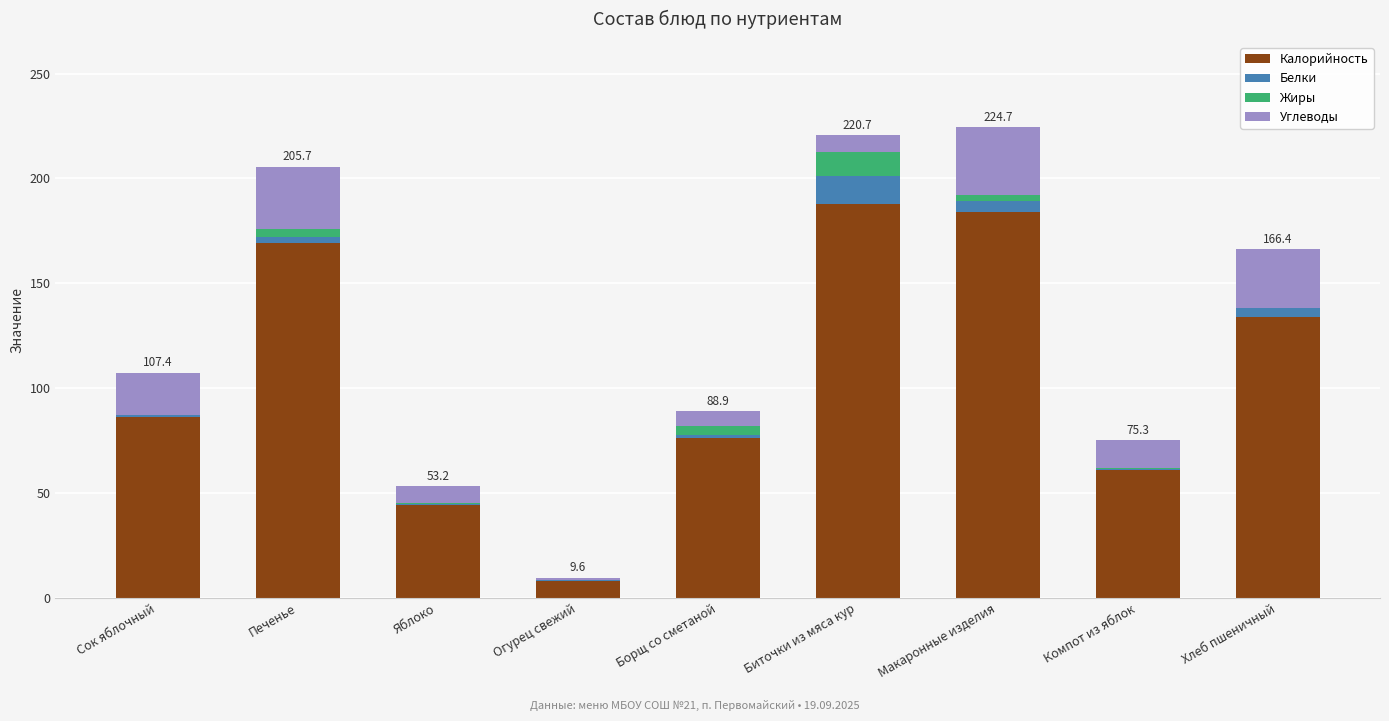

The Калорийность series shows 43.4 at Хлеб пшеничный. True or false?

False